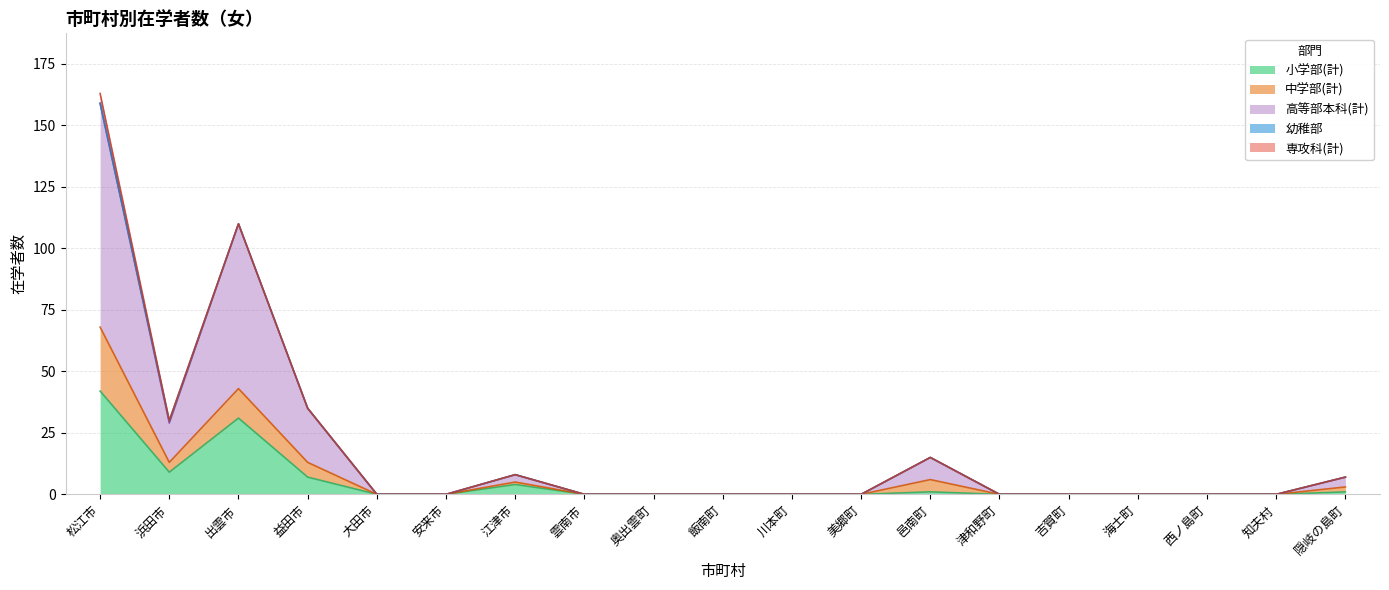

True or false: 中学部(計) and 高等部本科(計) intersect in this chart.

False